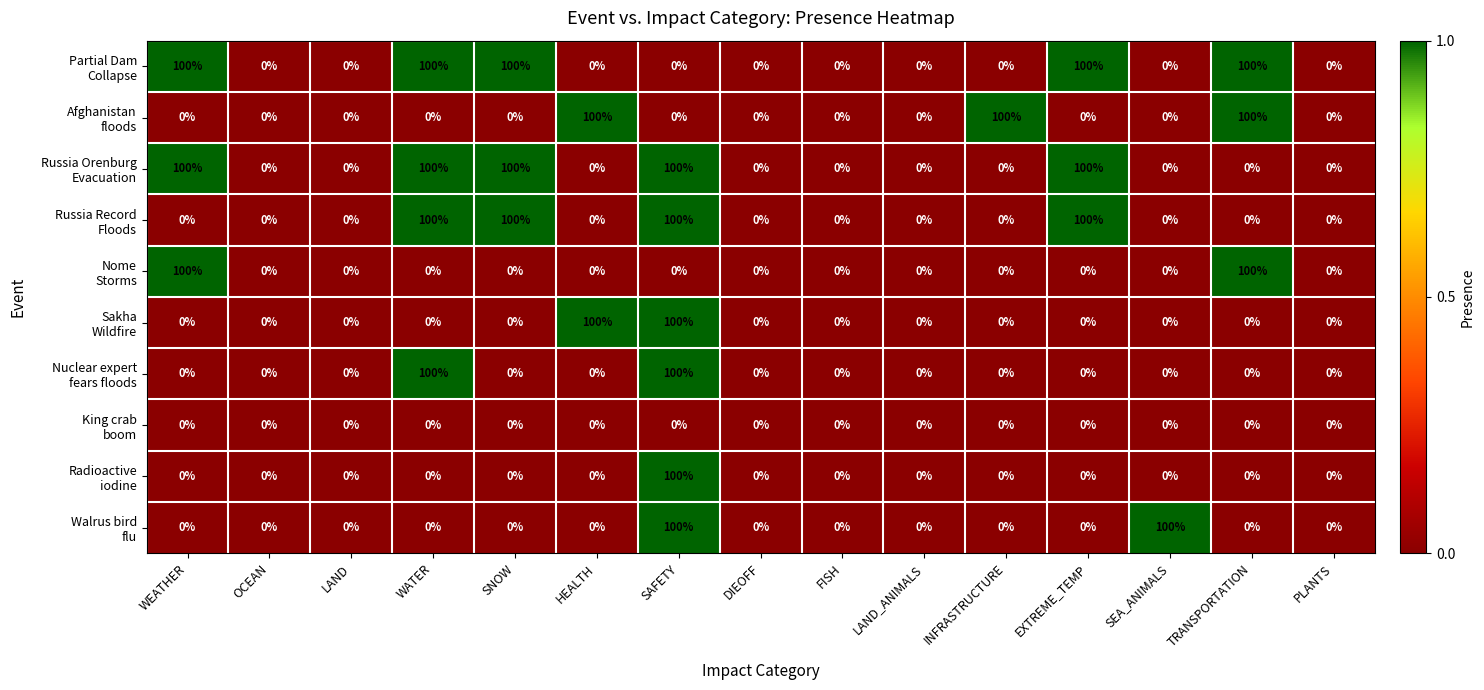

At how many categories does at least one series exceed 89?

9